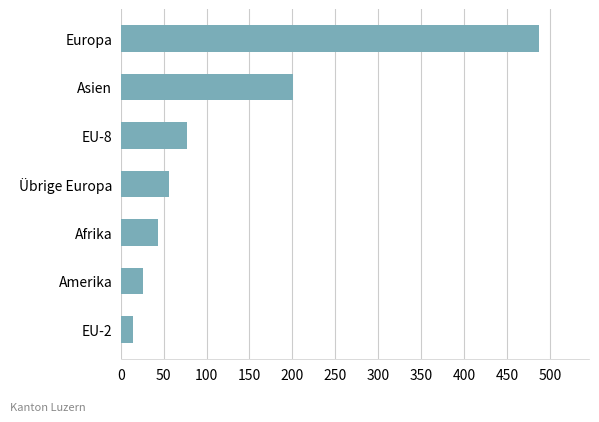

Rank the categories by value from highest to lowest.

Europa, Asien, EU-8, Übrige Europa, Afrika, Amerika, EU-2